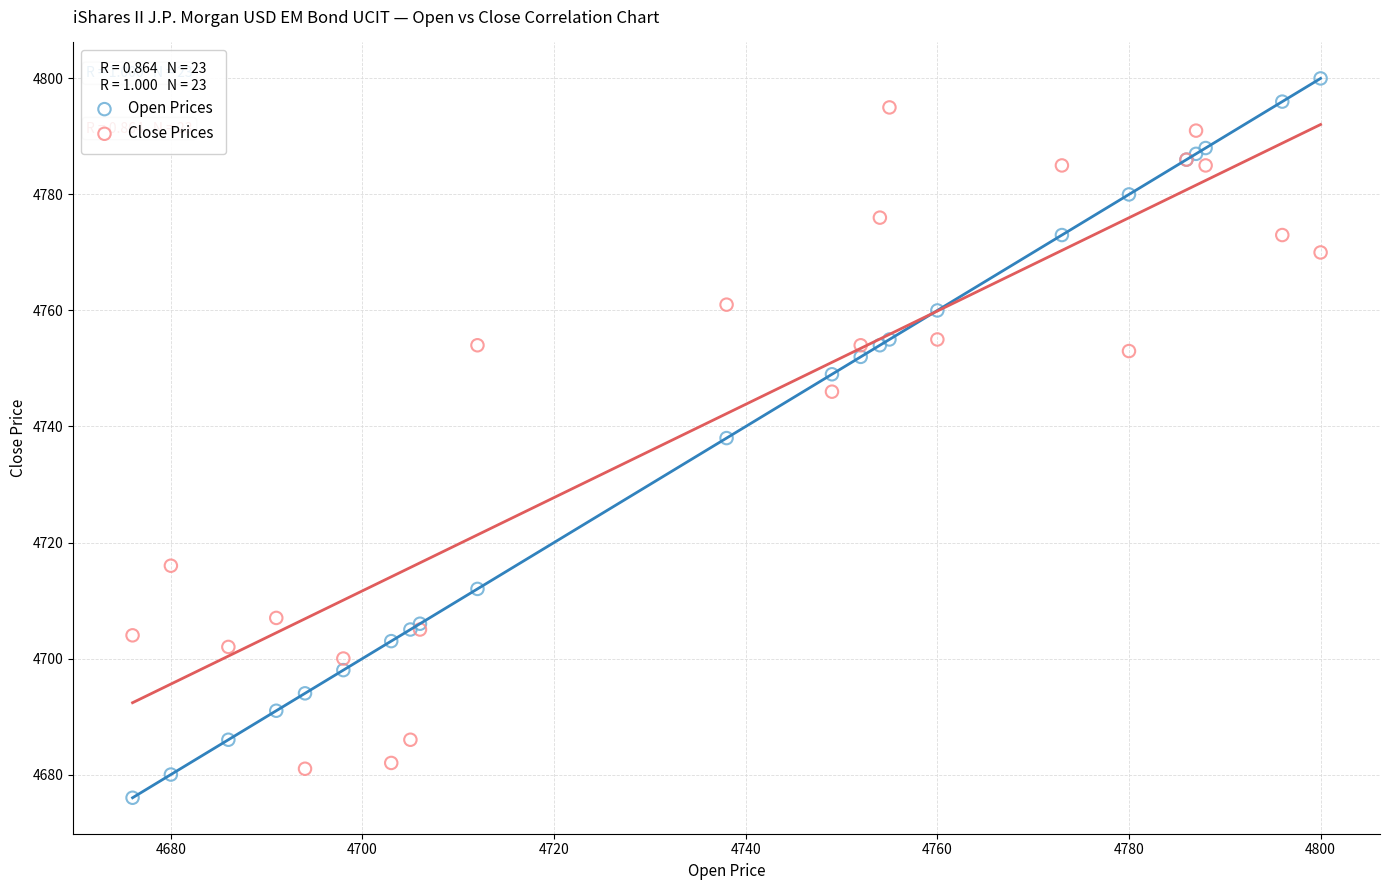

Which series has the largest Y range (max minus min)?

Open Prices